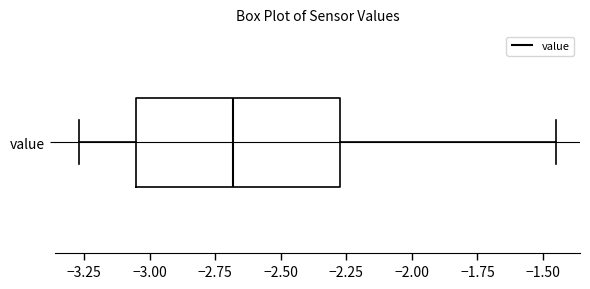

Transcribe this box plot: give where the median line is, the range the box spans, and where the two whiskers end, as read against the x-axis. The values are not printed on the chart, so give them approximately, as read against the axis.

median -2.70, box -3.05 to -2.25, whiskers -3.25 to -1.45